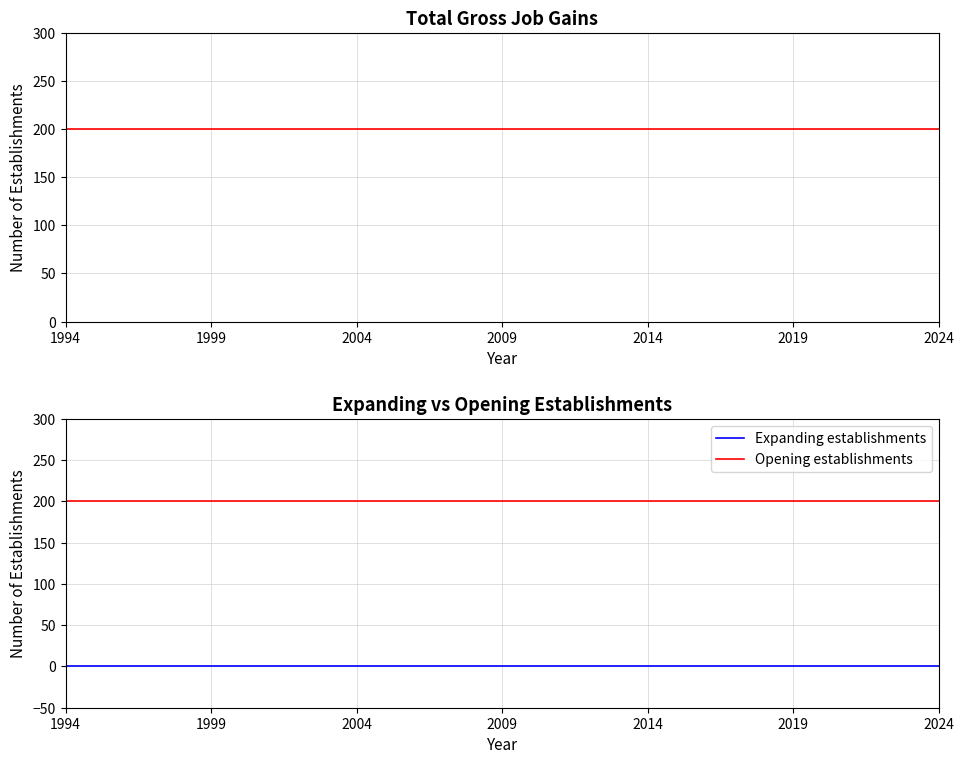

Does the chart have visible grid lines?

Yes